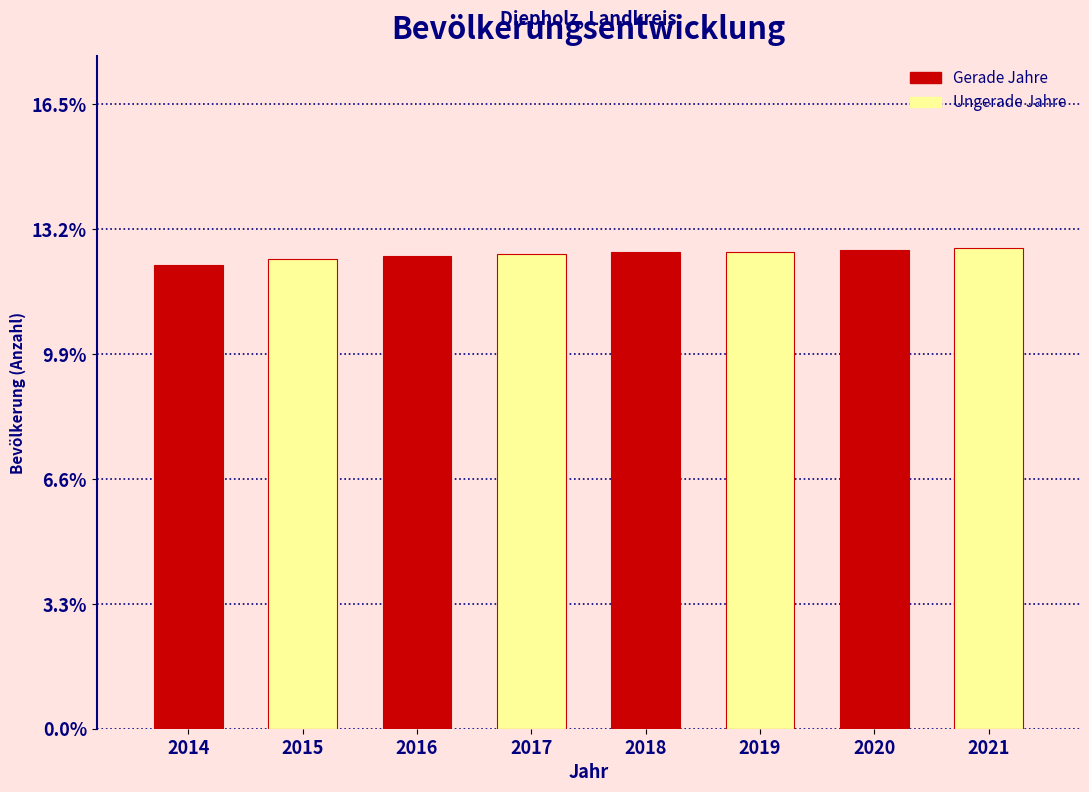

What is the smallest value displayed?

12.2